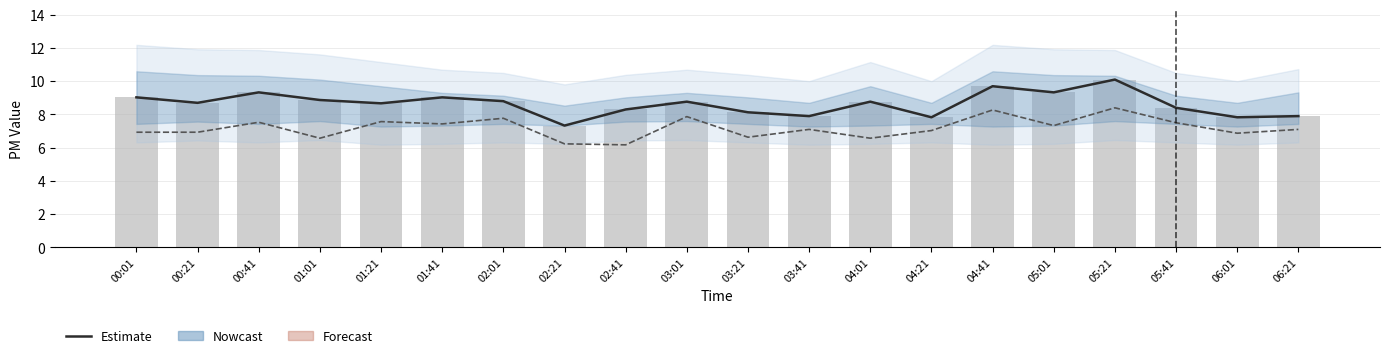

What is the sum of the SDS_P2 values at 02:21 and 02:01?

14.0